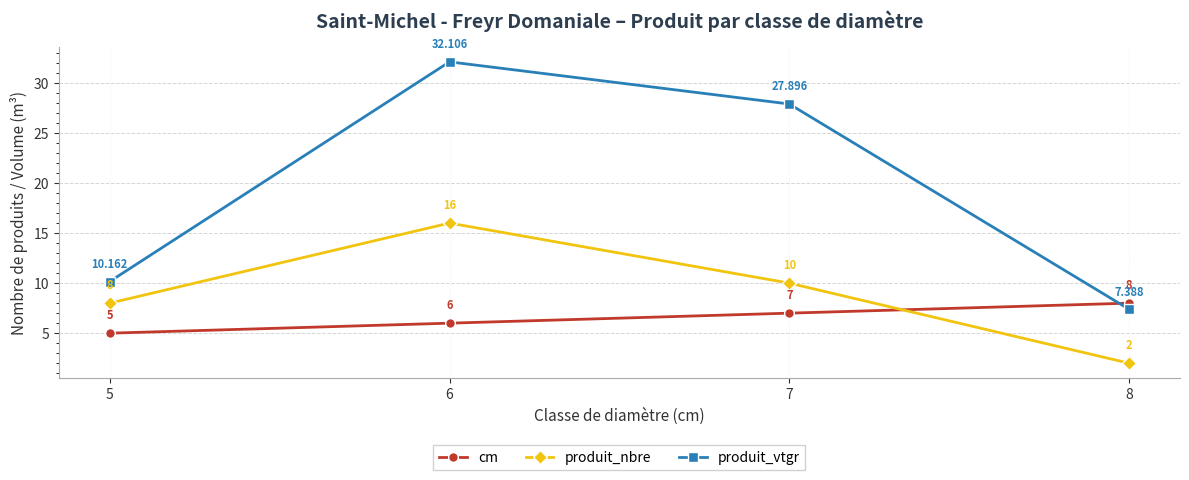

Count the number of data series in this chart.

3